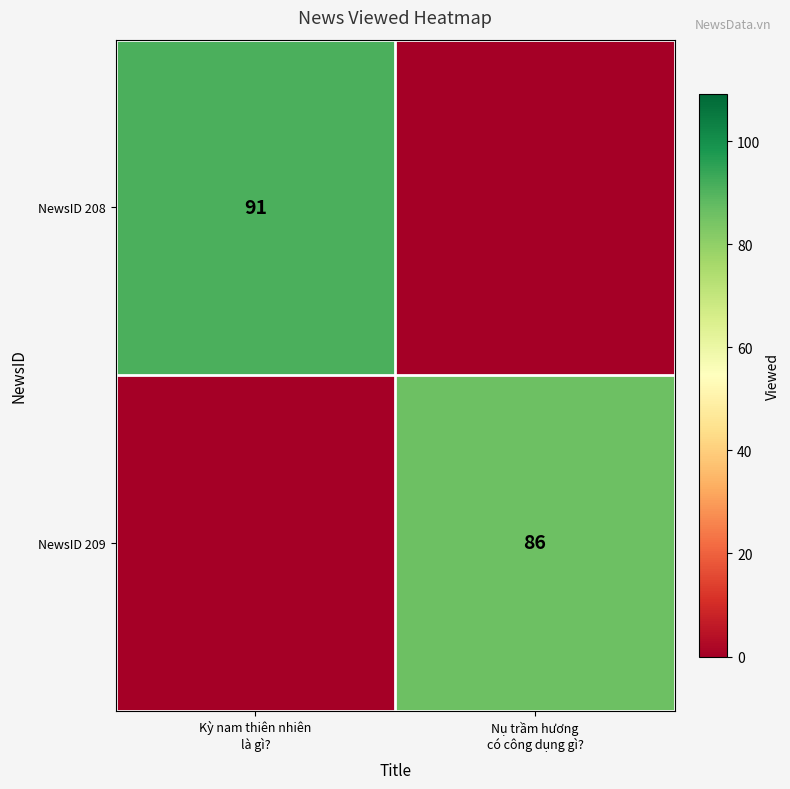

What is the average value of the NewsID 209 series?

43